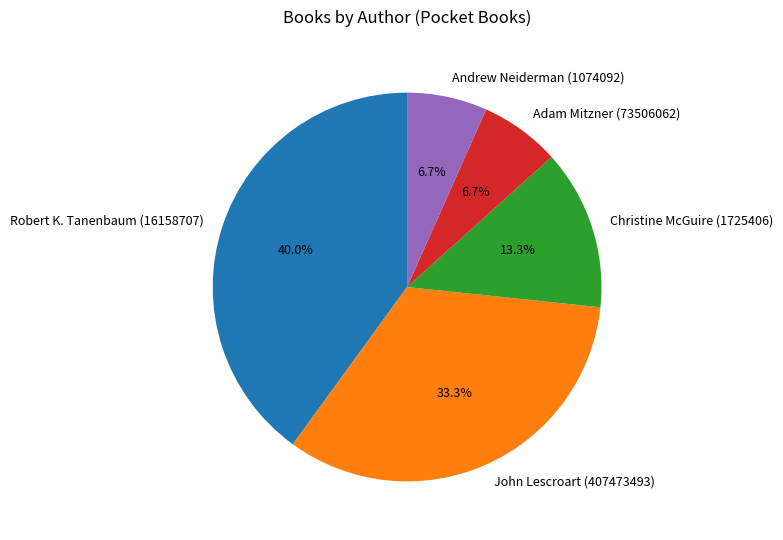

To the nearest percent, what is the combined percentage of Andrew Neiderman (1074092) and Christine McGuire (1725406)?

20%